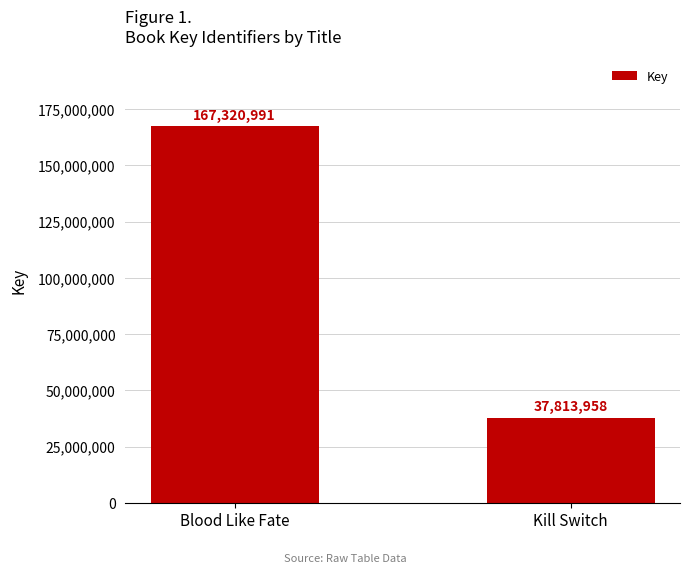

Rank the categories by value from lowest to highest.

Kill Switch, Blood Like Fate